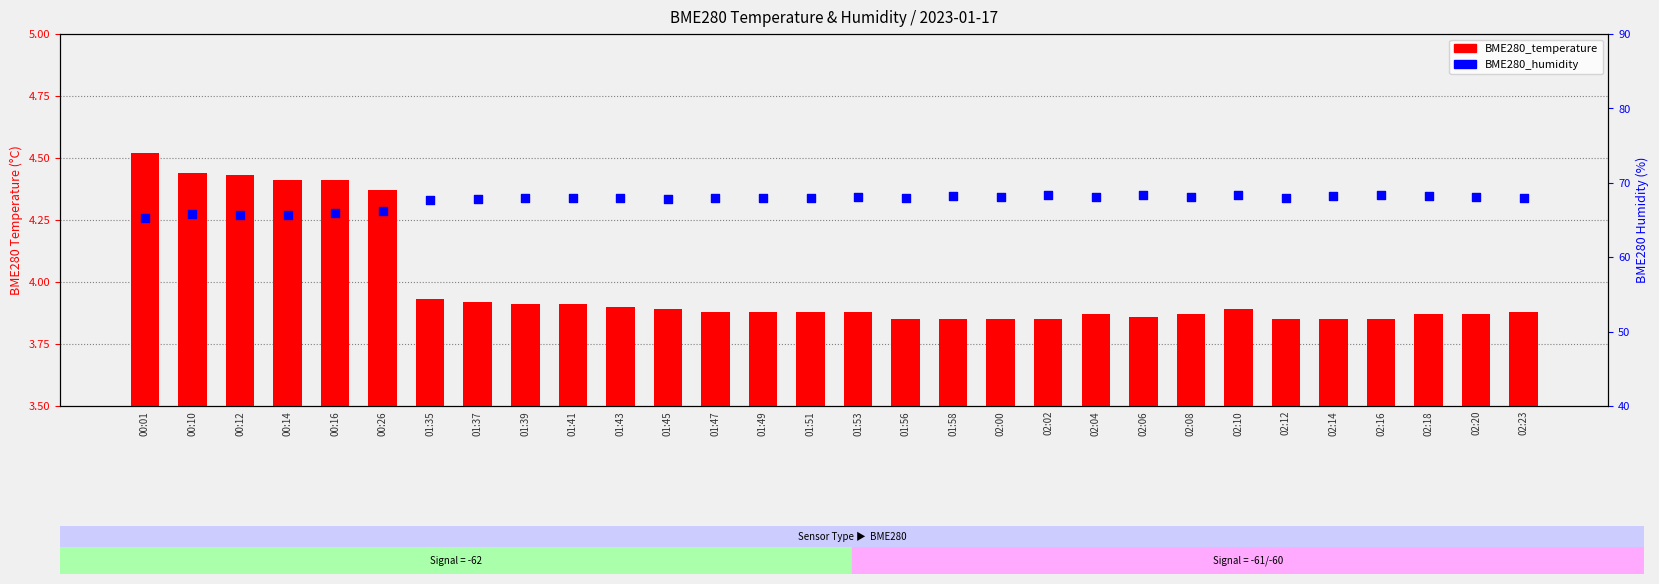

What is the total value across all series at 02:23?

71.9